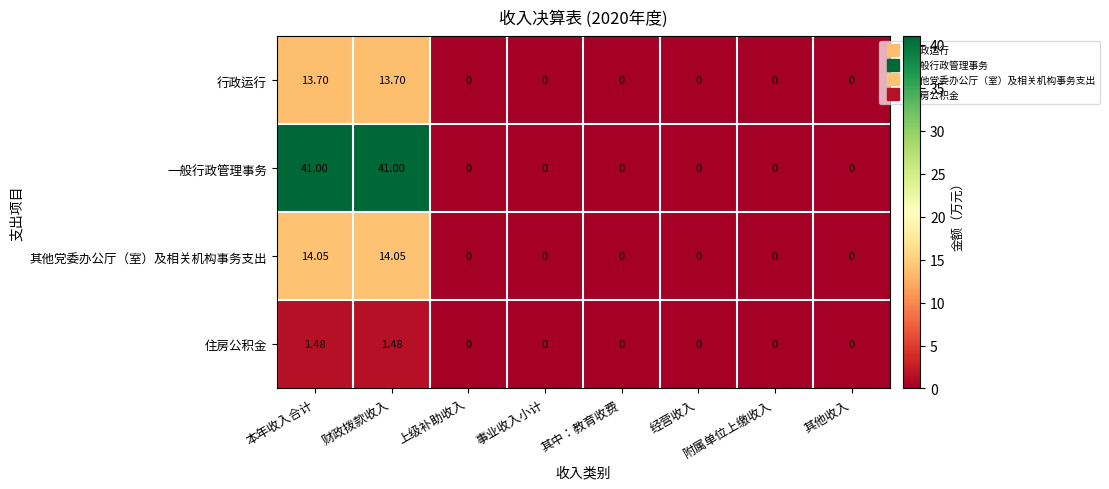

Which series has the largest total across all categories?

一般行政管理事务